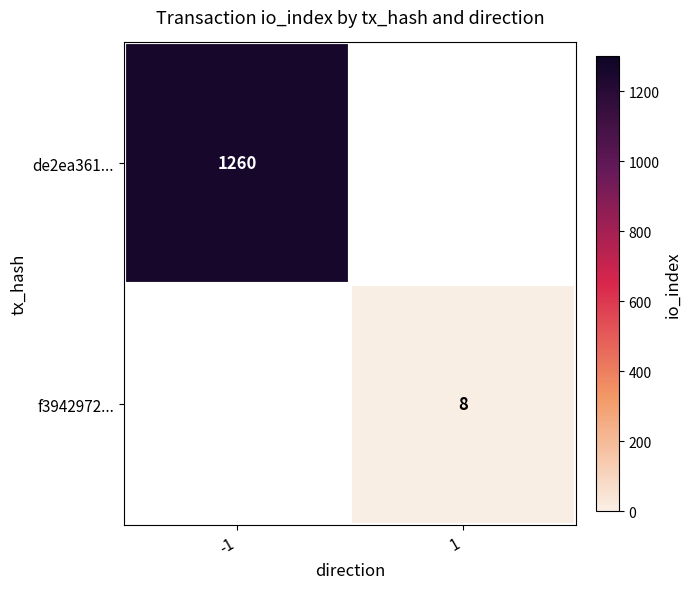

At which category does the chart reach its minimum across all series?

1